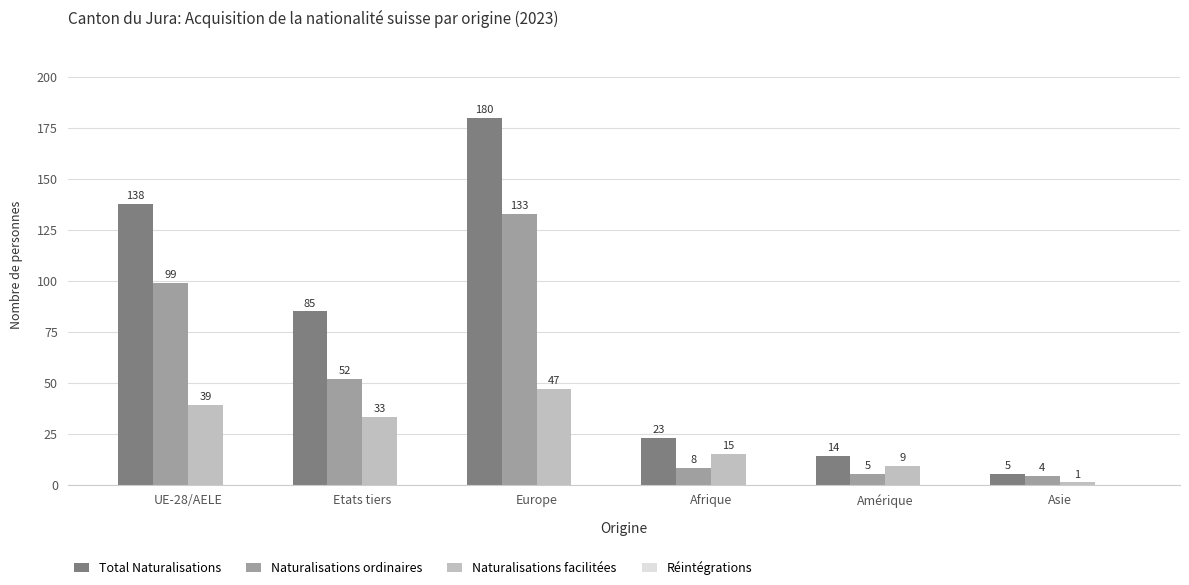

True or false: Naturalisations ordinaires has a value of 78 at Etats tiers.

False